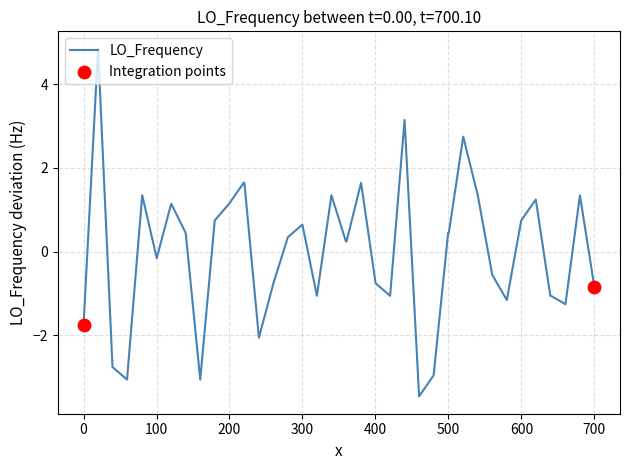

What is the maximum value shown in the chart?

4.8